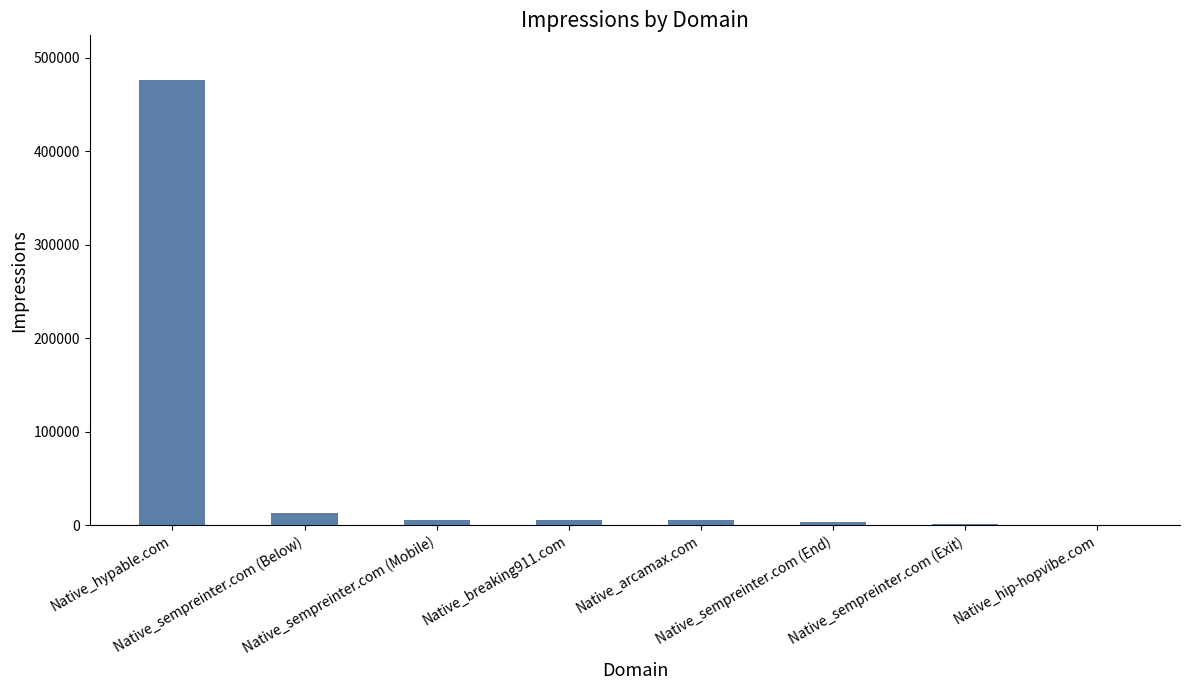

How many data points does each series have?

8